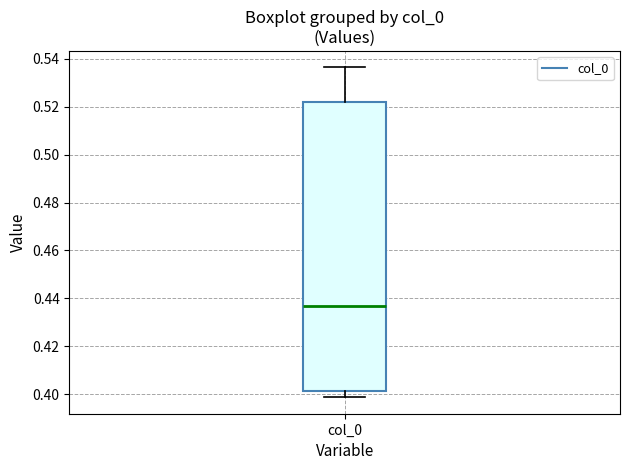

Transcribe this box plot: give where the median line is, the range the box spans, and where the two whiskers end, as read against the y-axis. The values are not printed on the chart, so give them approximately, as read against the axis.

median 0.436, box 0.402 to 0.522, whiskers 0.398 to 0.536